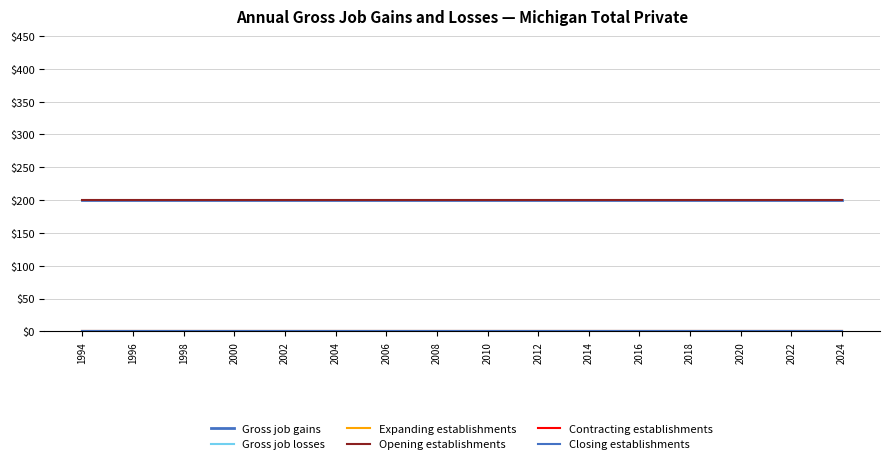

True or false: Gross job gains and Closing establishments cross at least once.

False